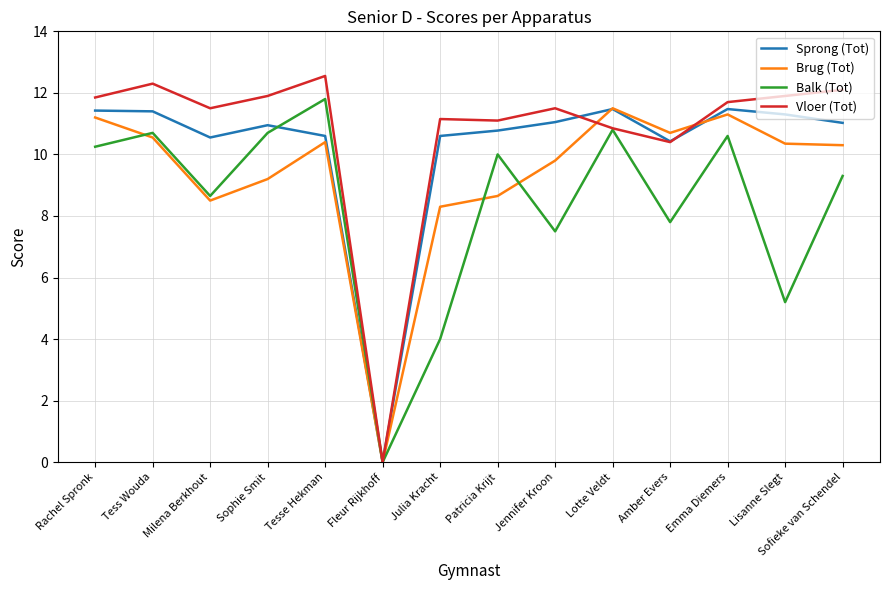

What is the sum of all Brug (Tot) values?

130.8